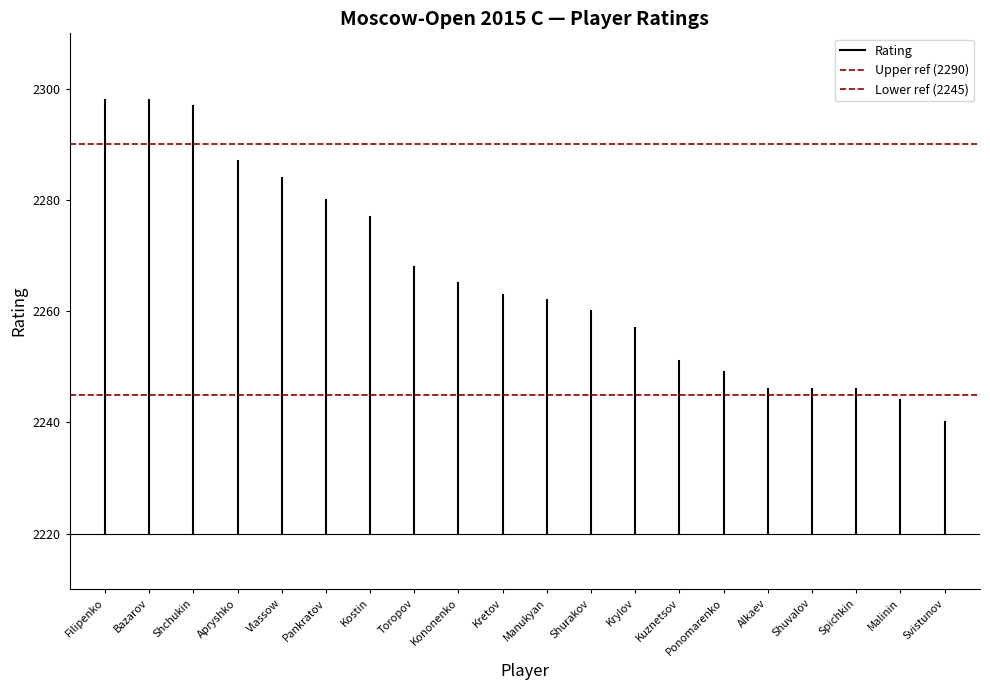

Rank the series by their maximum value, from highest to lowest.

Rating, Upper ref (2290), Lower ref (2245)